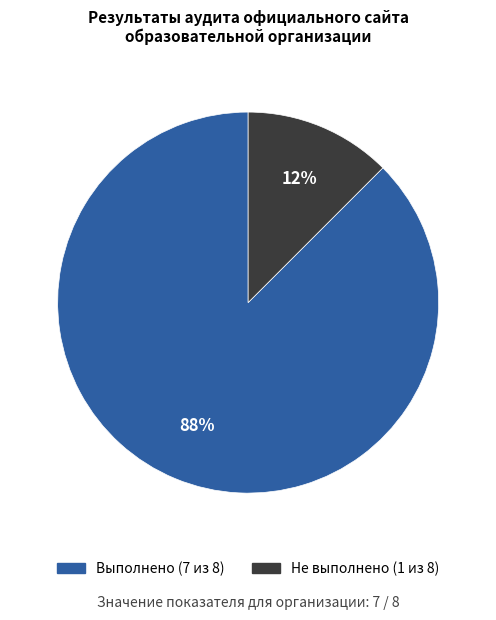

To the nearest percent, what is the average slice percentage?

50%